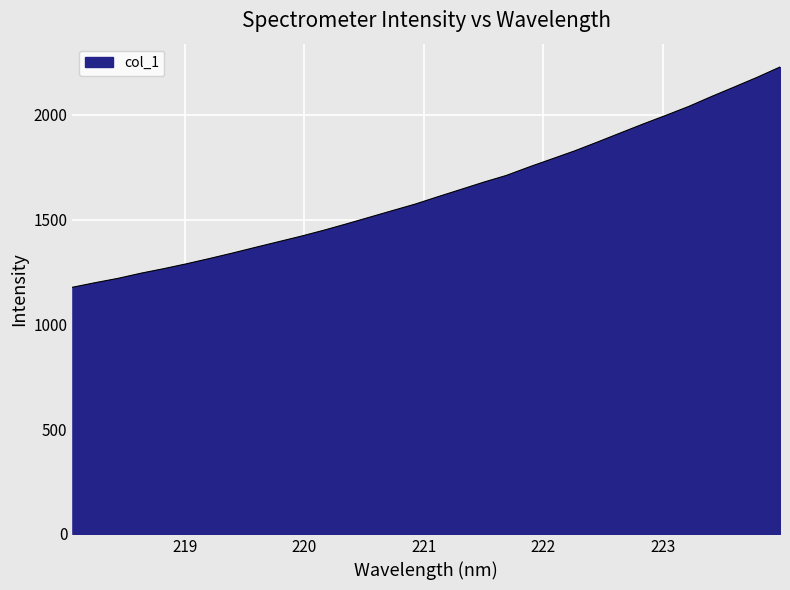

True or false: there are more than 0 points higher than both neighbors.

False